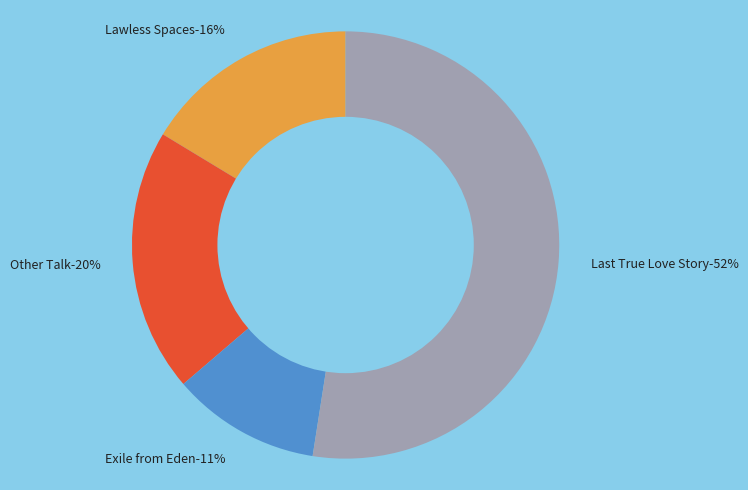

What is the majority slice?

Last True Love Story